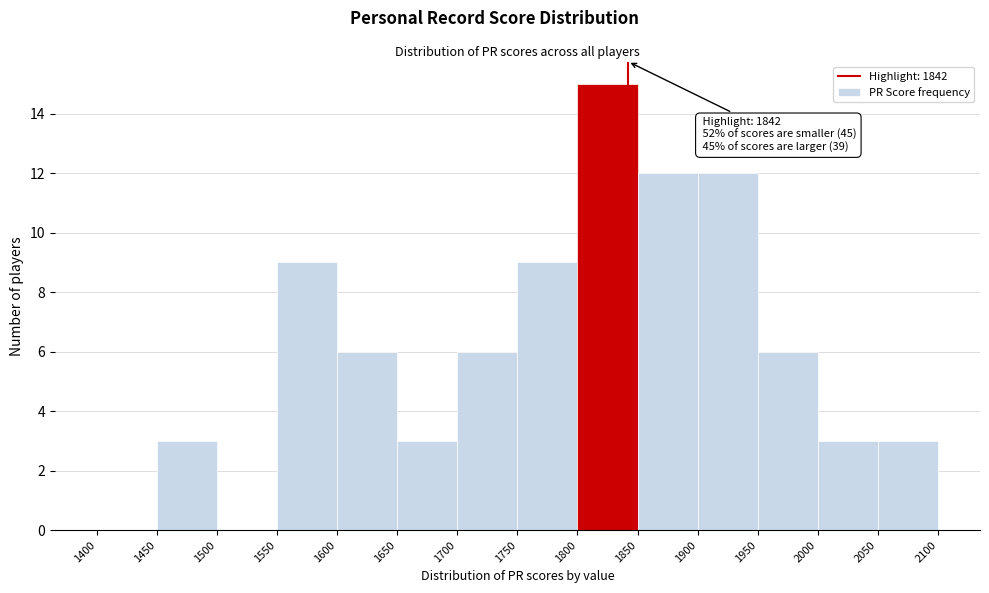

Over which range of the x-axis is the bar tallest?

1800 to 1850